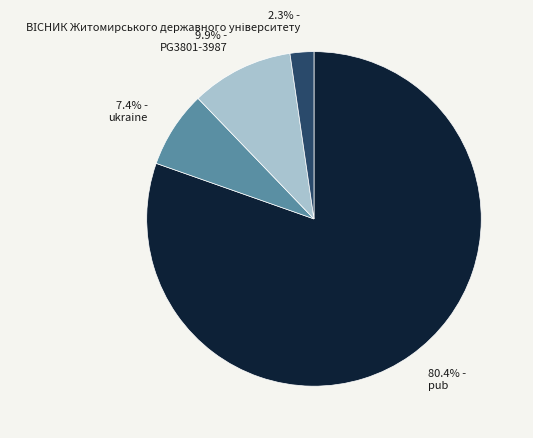

Which has a higher value, 80.4% - pub or 9.9% - PG3801-3987?

80.4% - pub